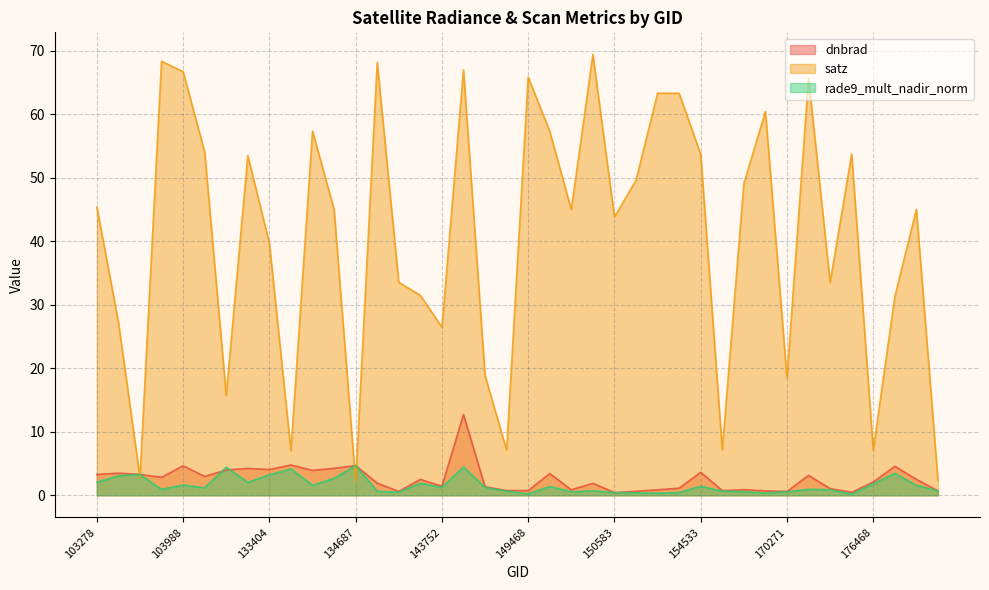

Where is rade9_mult_nadir_norm nearest to the value 2?

133209